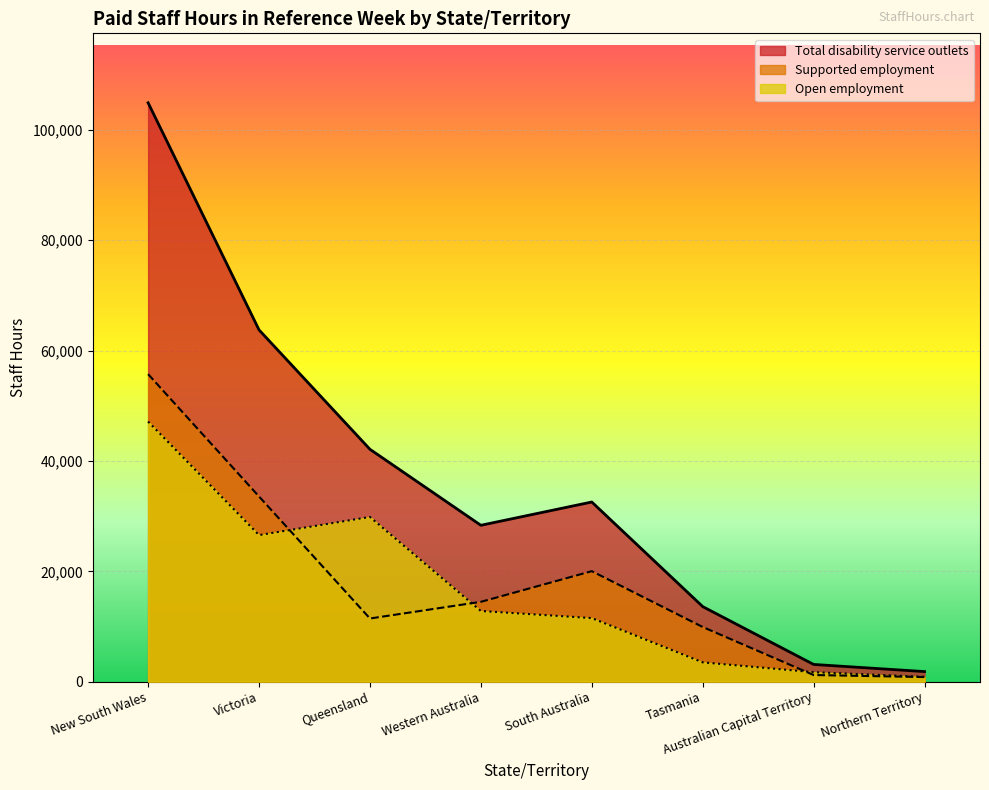

What is the difference between the Open employment values at Queensland and Tasmania?

26355